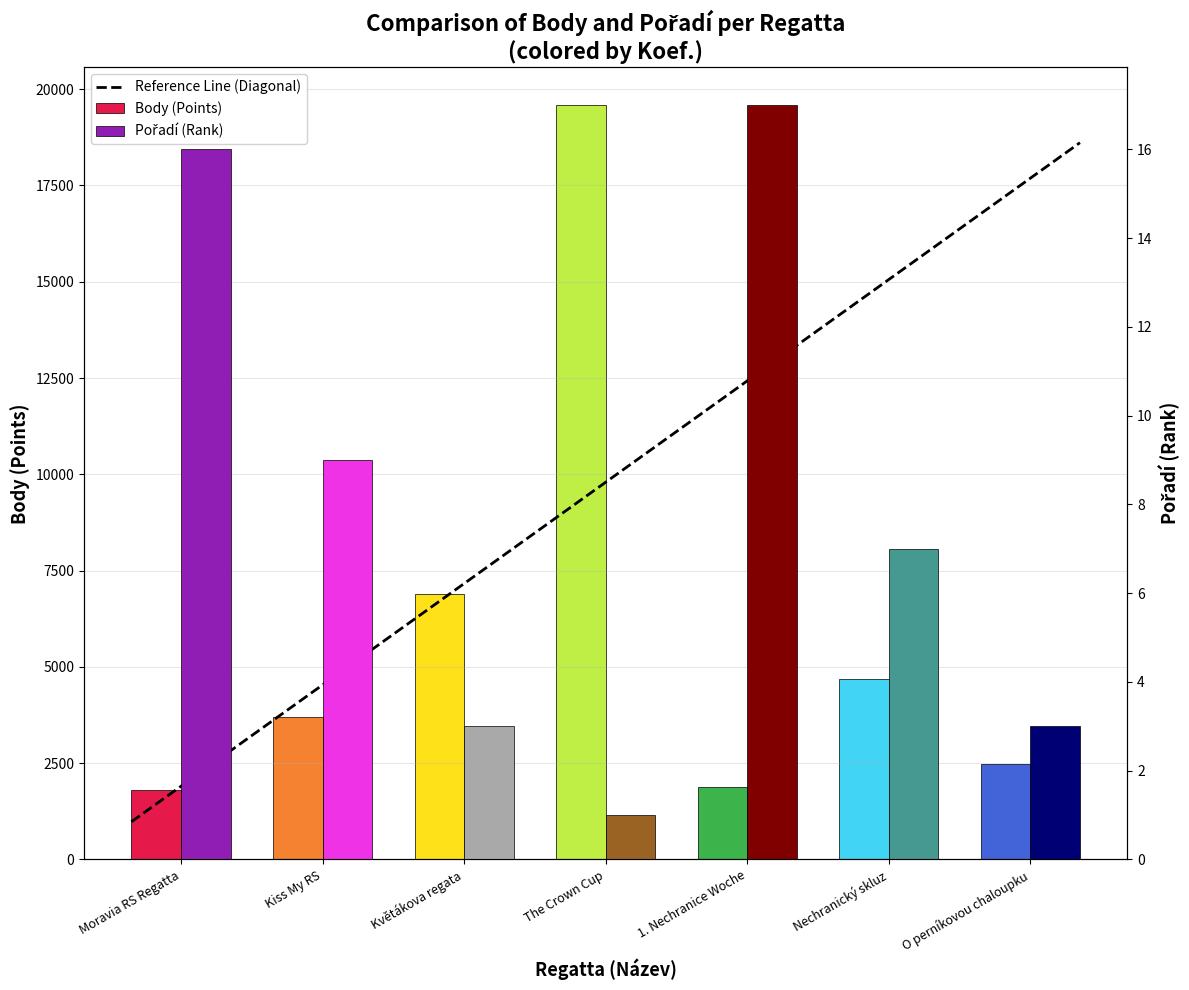

True or false: Body has a value of 2484 at O perníkovou chaloupku.

True